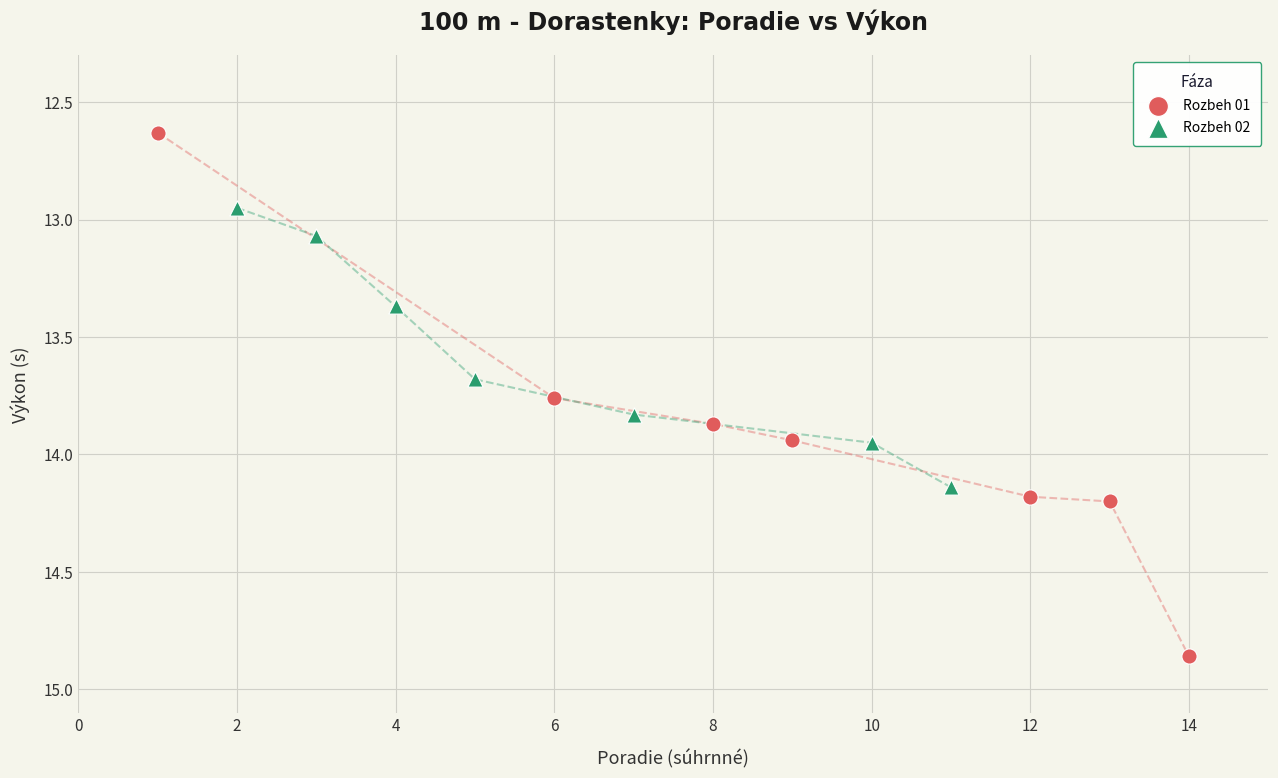

Which series contains the highest Y value?

Rozbeh 01